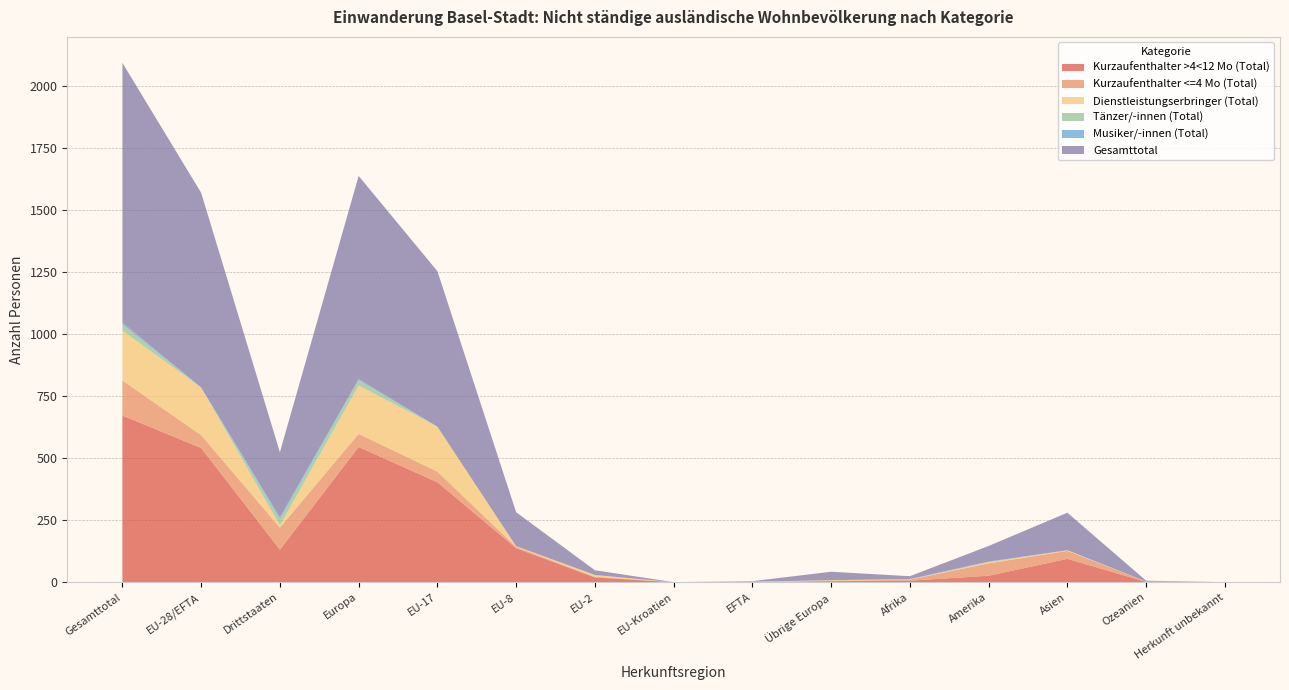

Reading left to right, what are all the values shown in this chart?

Kurzaufenthalter >4<12 Mo (Total): 672	541	131	545	403	137	19	0	0	4	6	26	94	1	0
Kurzaufenthalter <=4 Mo (Total): 141	52	89	53	43	5	3	0	1	1	4	50	32	2	0
Dienstleistungserbringer (Total): 201	192	9	195	181	3	7	0	1	3	1	4	2	0	0
Tänzer/-innen (Total): 25	0	25	21	0	0	0	0	0	0	0	2	1	0	0
Musiker/-innen (Total): 8	0	8	5	0	0	0	0	0	0	2	1	0	0	0
Gesamttotal: 1047	785	262	819	627	137	19	0	2	34	11	63	151	3	0